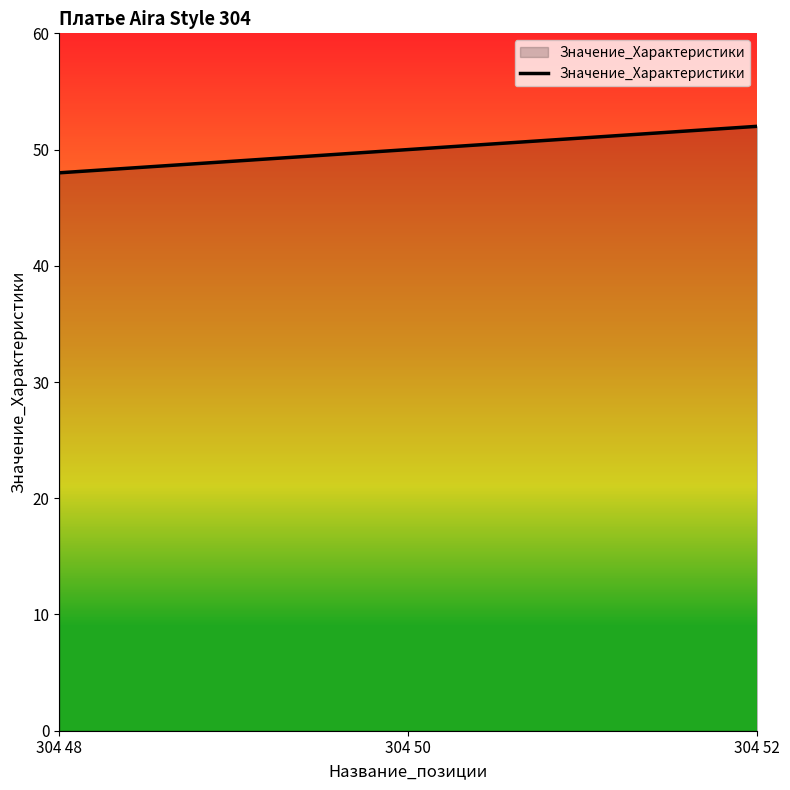

List the labels in order of value, largest first.

304 52, 304 50, 304 48